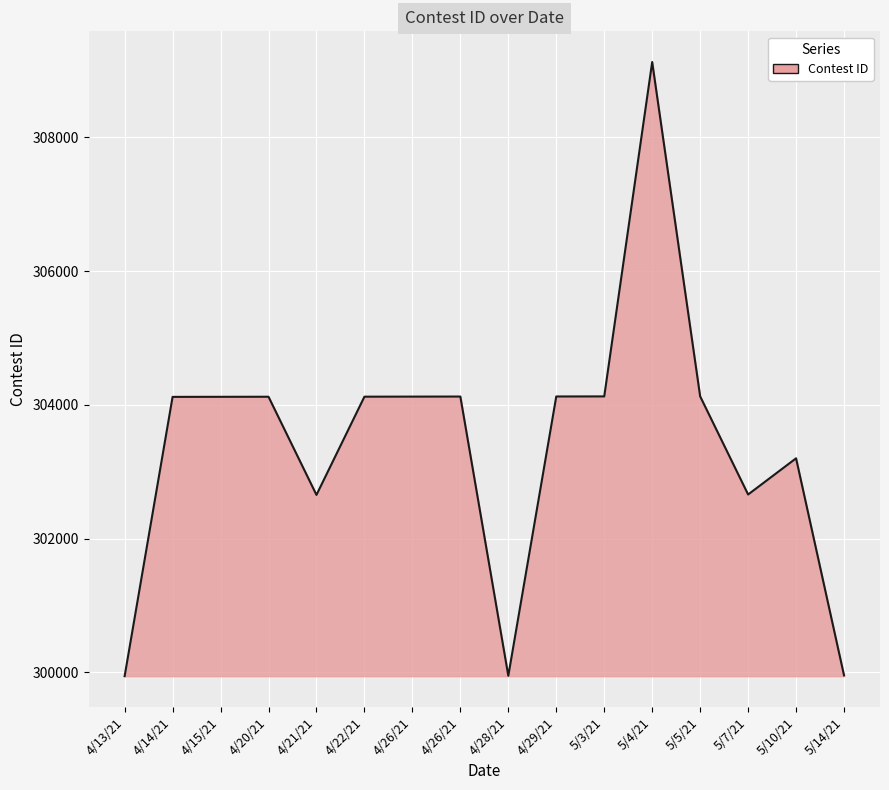

How many lines are shown in the chart?

1